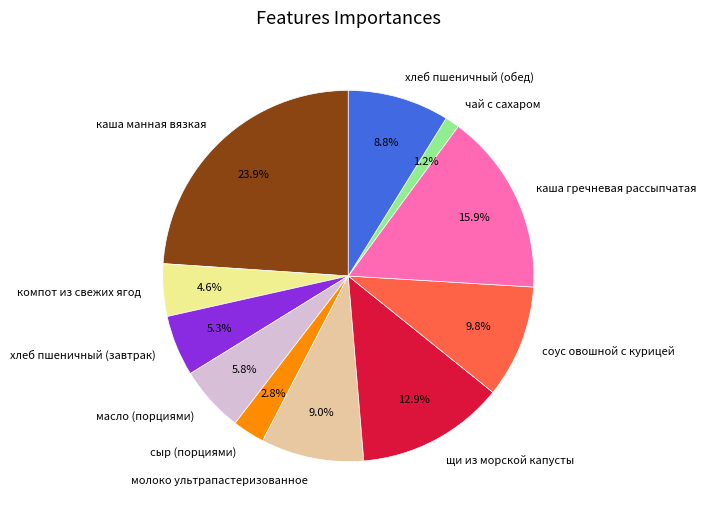

How much of the chart is everything except каша манная вязкая?

76.1%